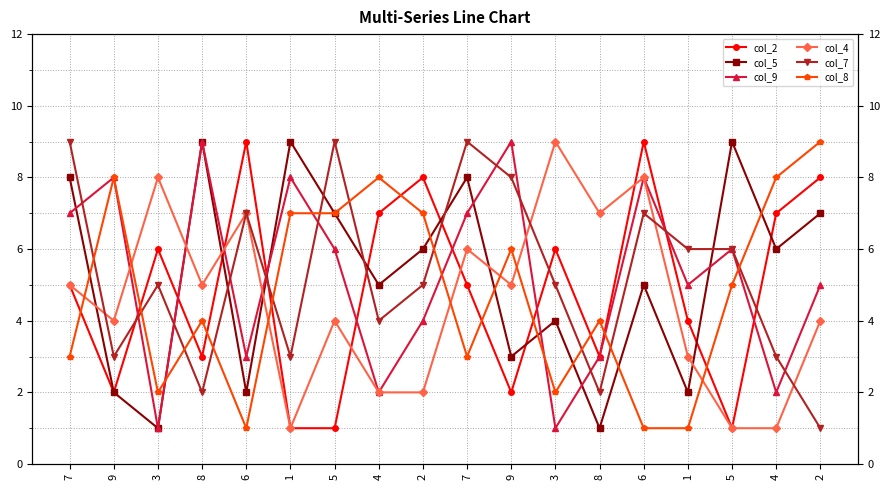

What is the spread (max minus min) of values at 7?

6